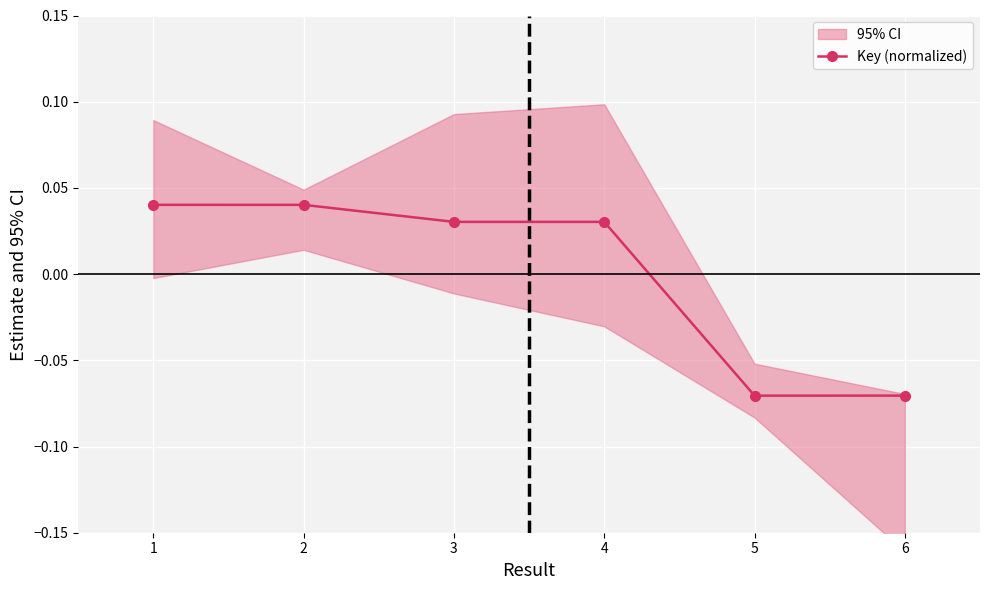

Is this an area chart (filled region under the line)?

No